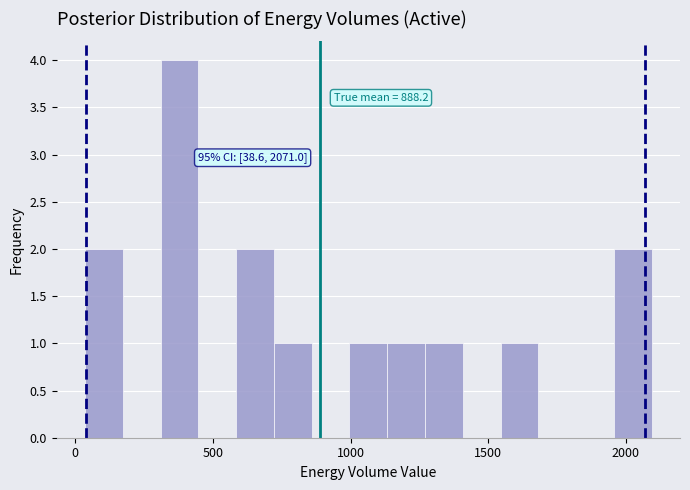

Read against the x-axis, roughly where is the centre of the tallest bar?

400